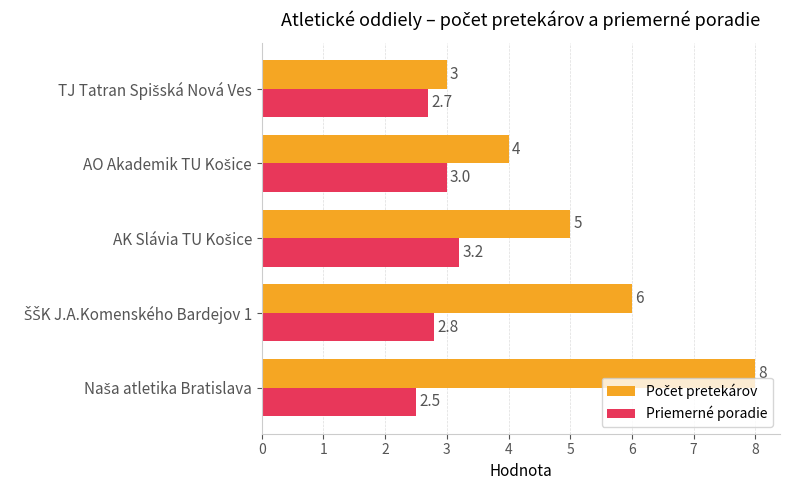

How many Priemerné poradie values are between 2 and 3?

4